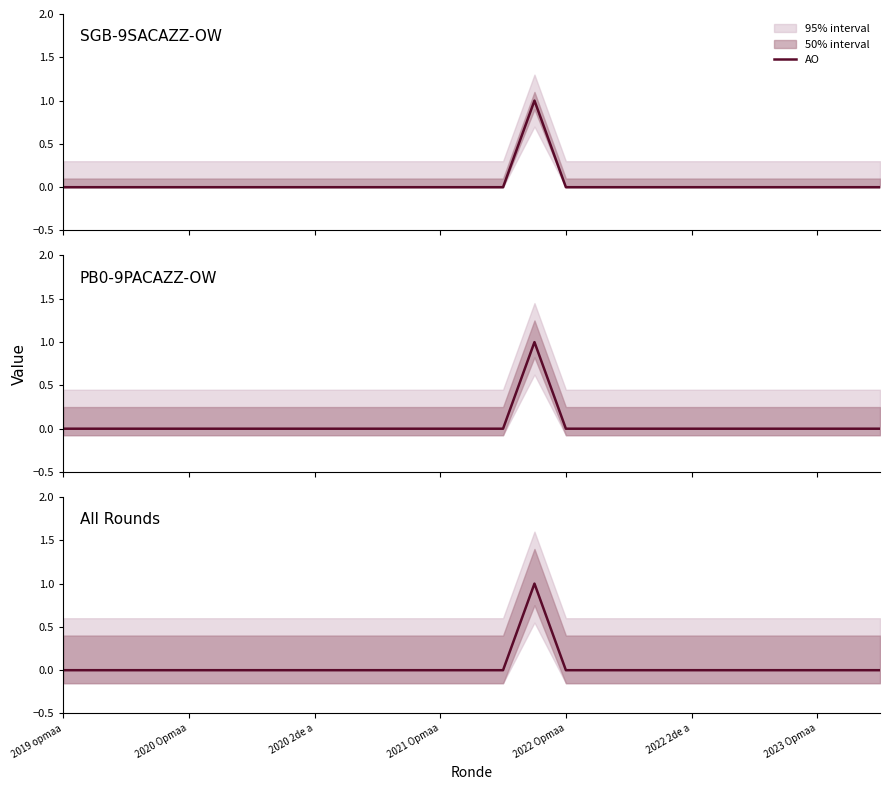

True or false: the data shows -1 at 7.

False